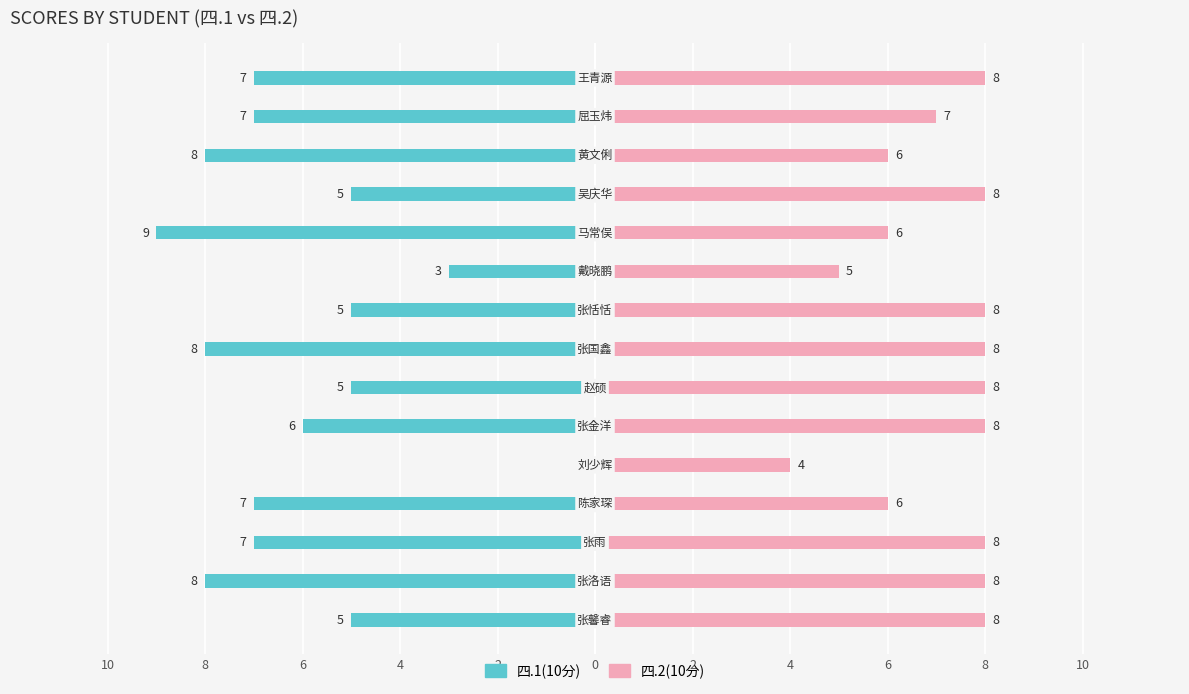

Is the value of 四.1(10分) at 2 greater than the value of 四.2(10分) at 4?

No